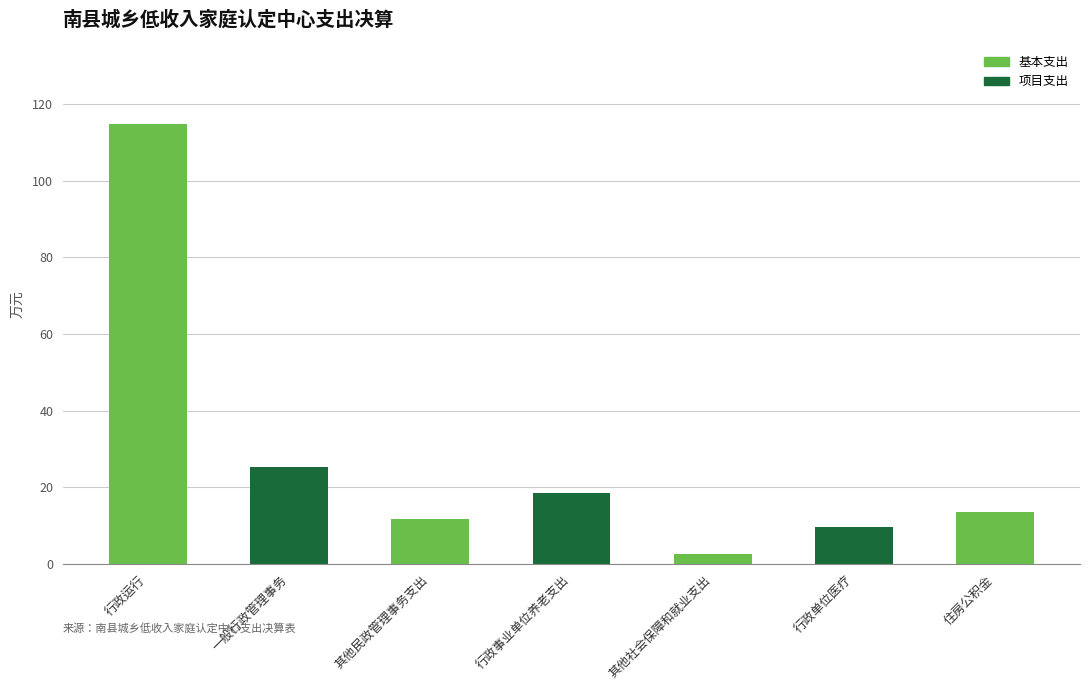

At which category does the chart reach its peak across all series?

行政运行